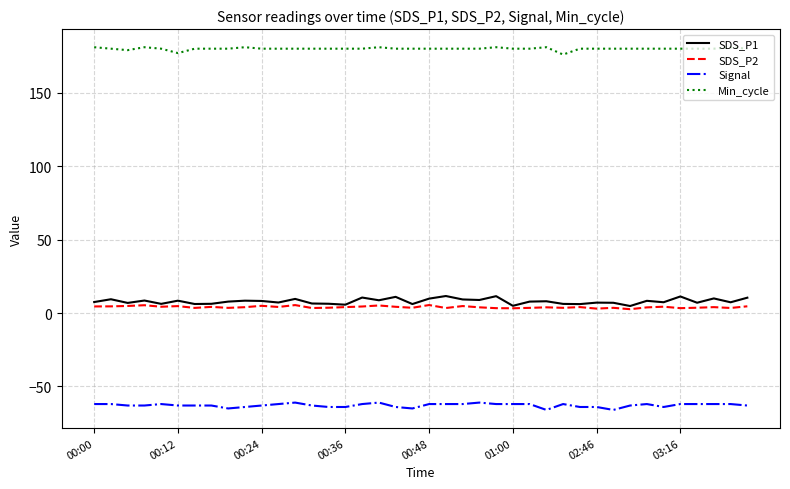

How many lines are shown in the chart?

4